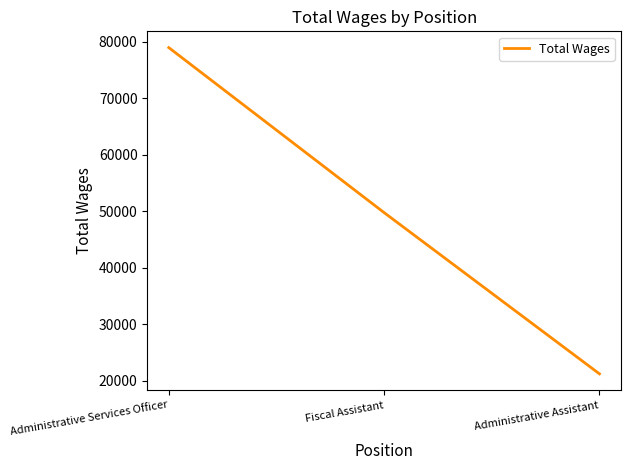

Reading left to right, transcribe all the data shown in this chart.

78980	49753	21193